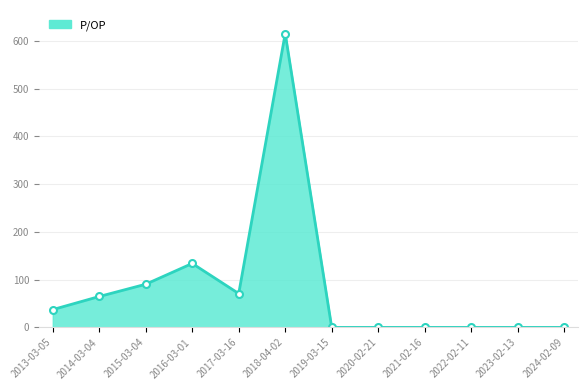

Between 2024-02-09 and 2014-03-04, which is larger?

2014-03-04